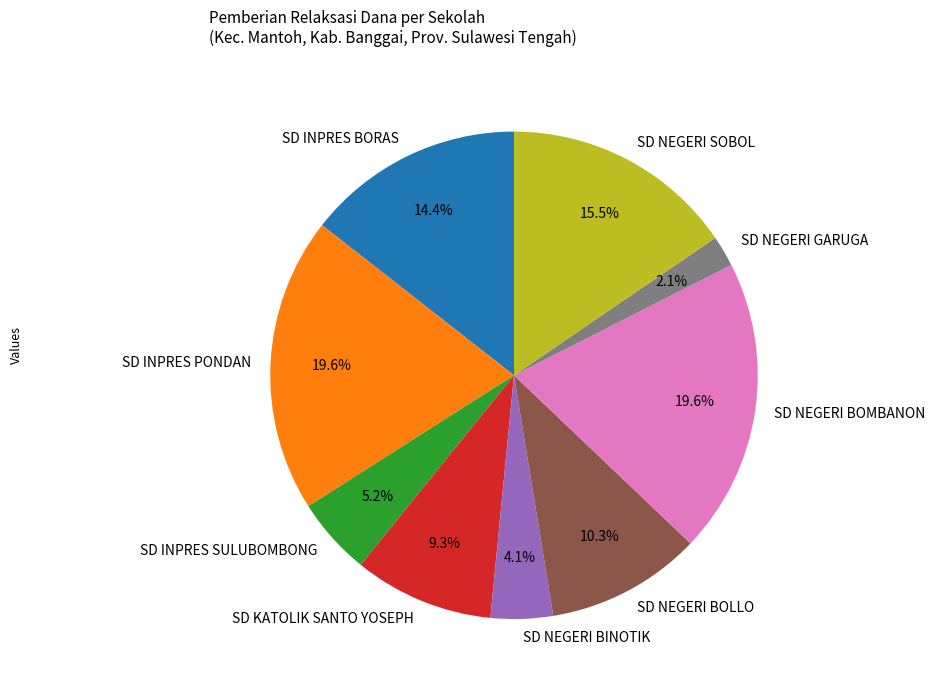

Is there any slice that represents more than half of the pie?

No